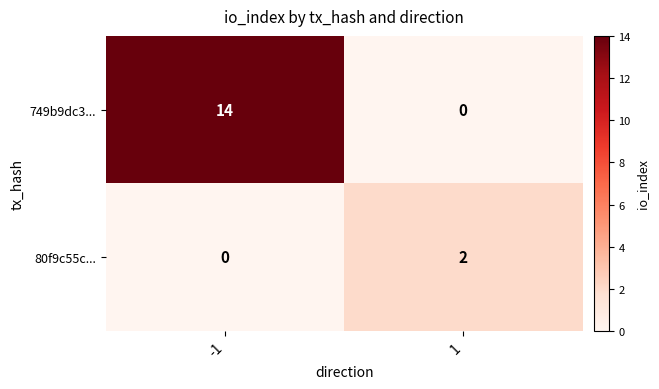

Between -1 and 1, which series saw the biggest shift?

749b9dc3...